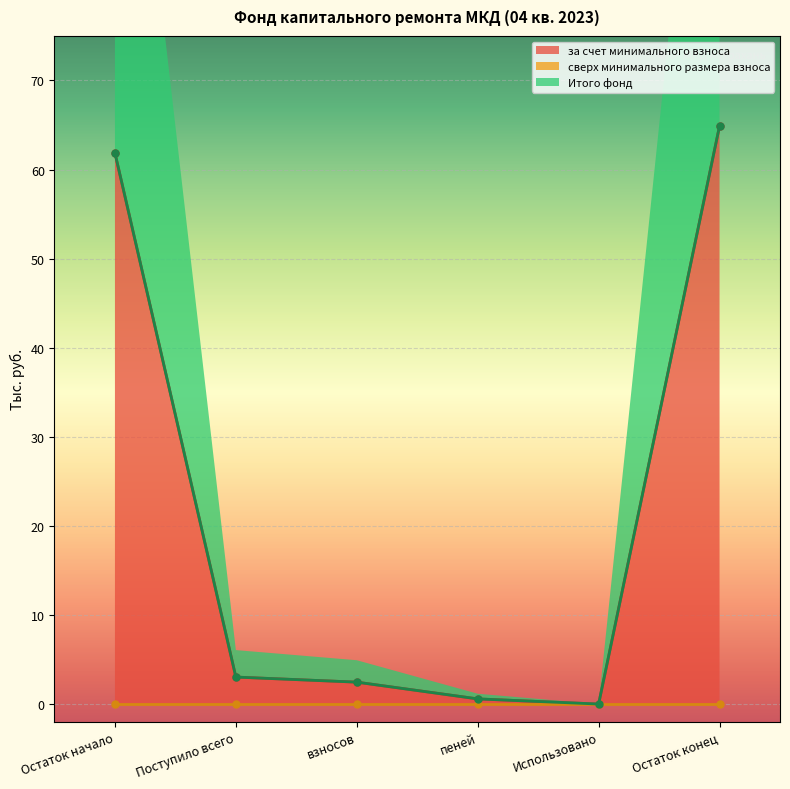

At which label does за счет минимального взноса first exceed 3?

Остаток начало